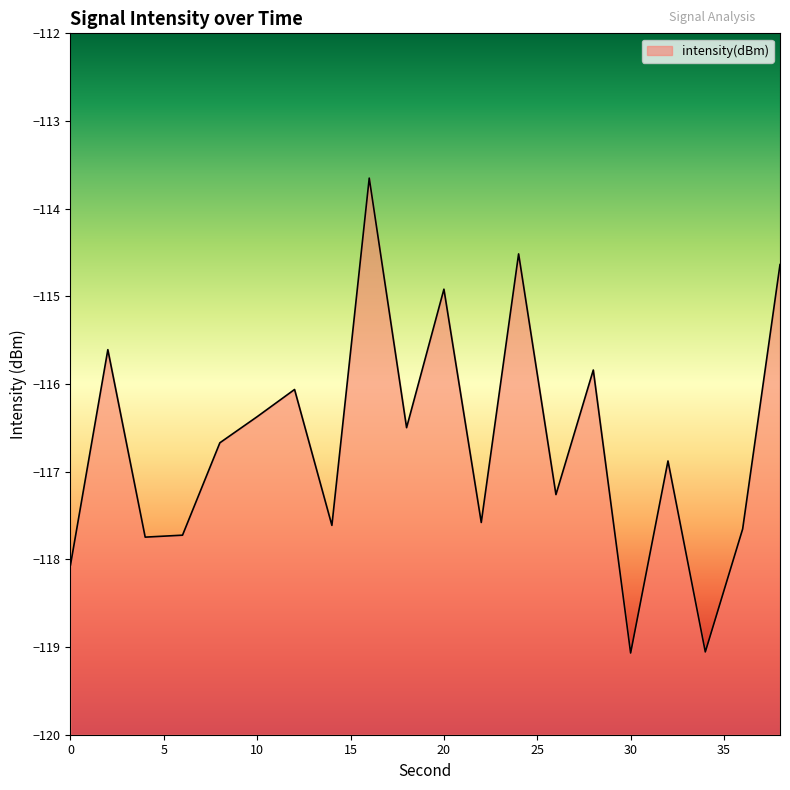

What is the average value?

-116.7